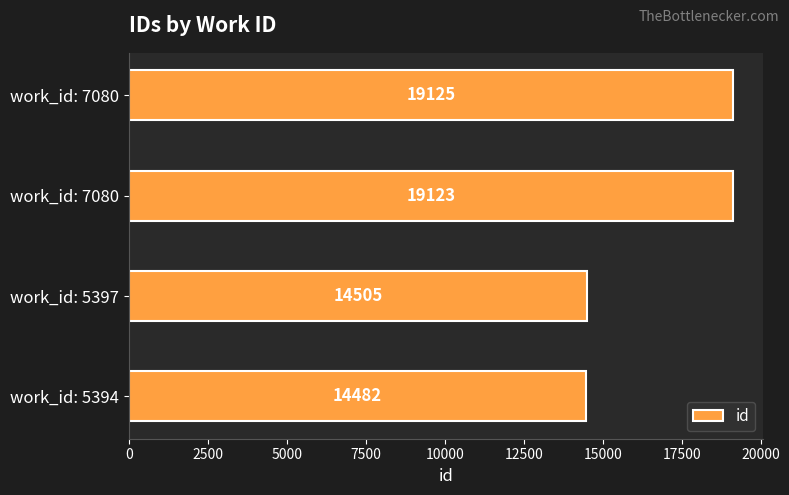

How many data points does each series have?

4